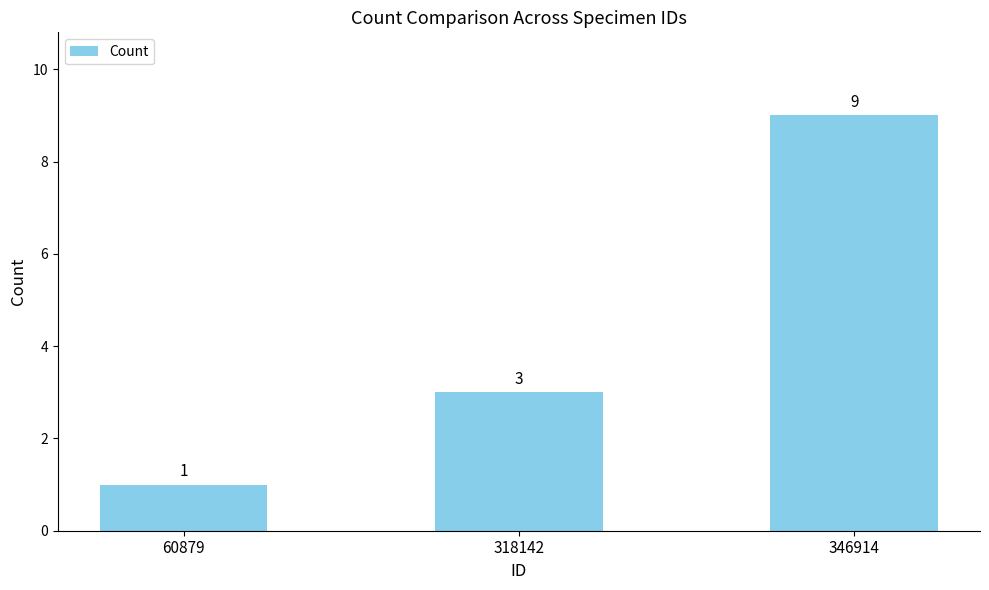

Reading left to right, extract all data points from this chart.

60879=1	318142=3	346914=9